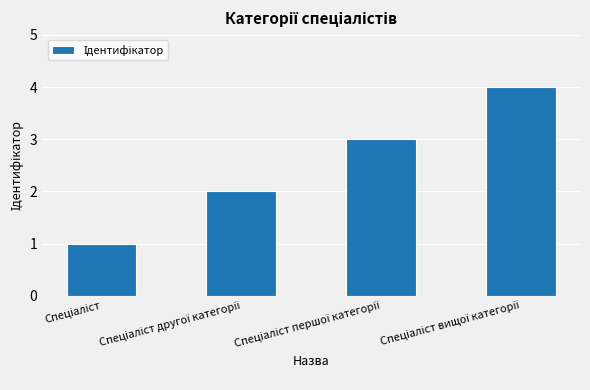

What is the maximum value shown in the chart?

4